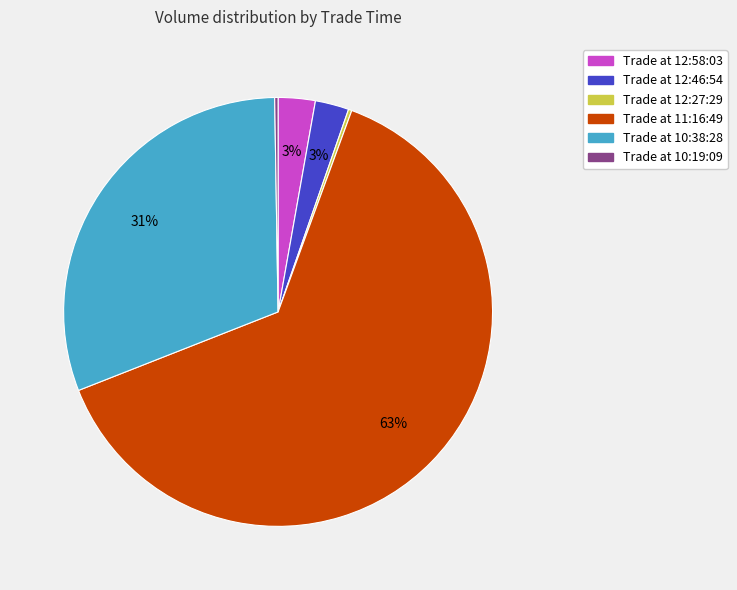

Is there any slice that represents more than half of the pie?

Yes